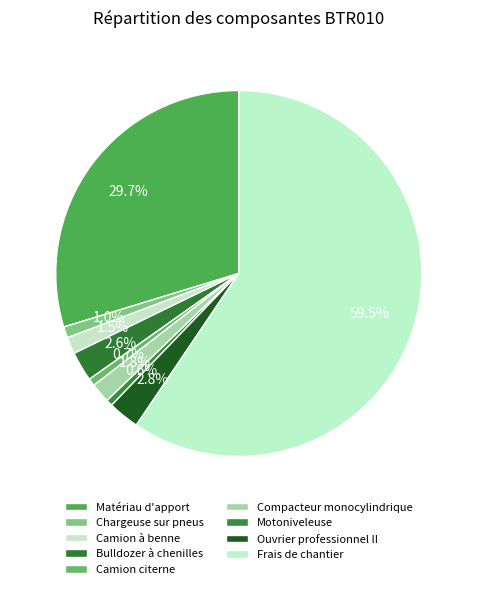

Count the number of slices in the pie.

9